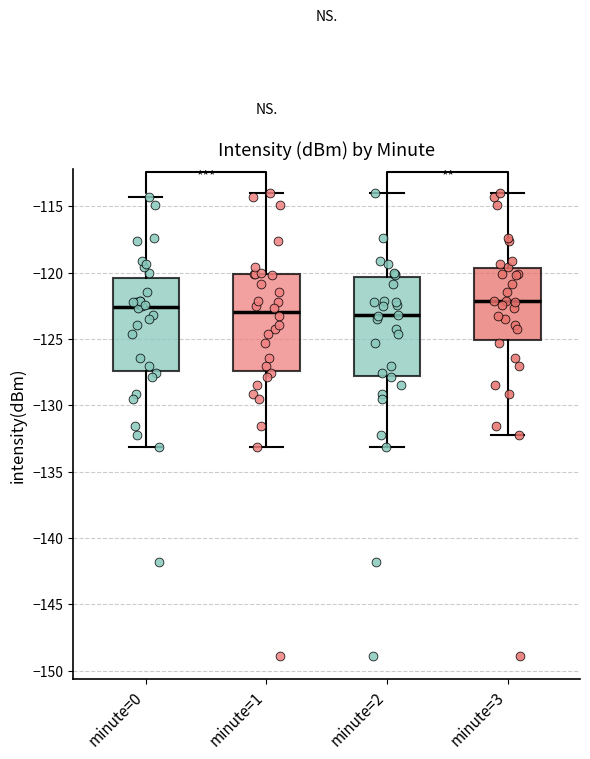

Where is the upper edge of the box for minute=3 on the y-axis? The values are not printed on the chart, so give them approximately, as read against the axis.

-119.5